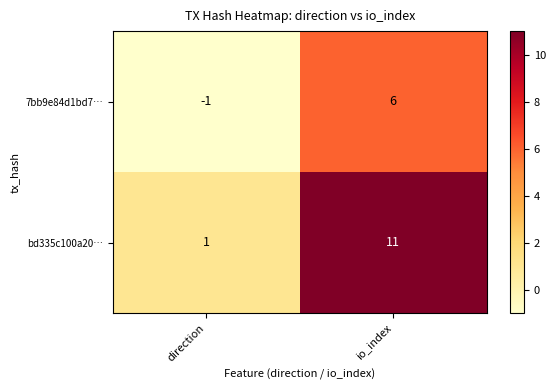

Reading left to right, transcribe all the data shown in this chart.

7bb9e84d1bd7…: direction=-1	io_index=6
bd335c100a20…: direction=1	io_index=11